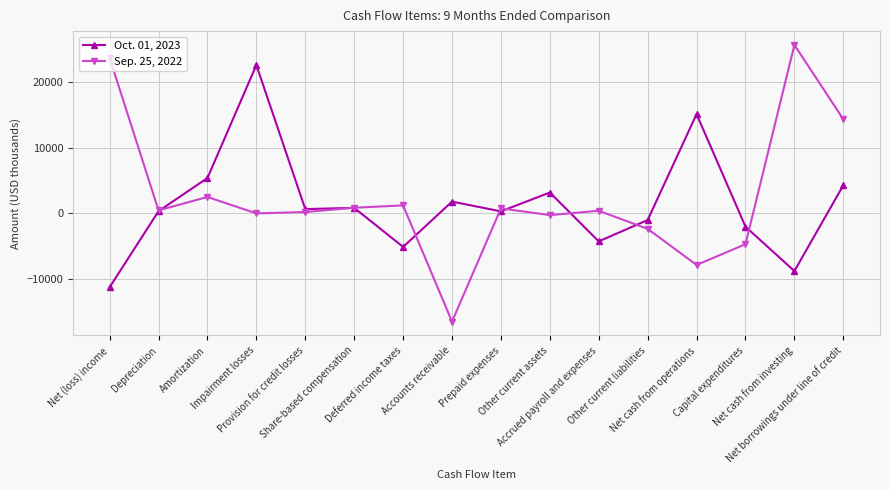

At which label is Sep. 25, 2022 closest to 4580?

Amortization